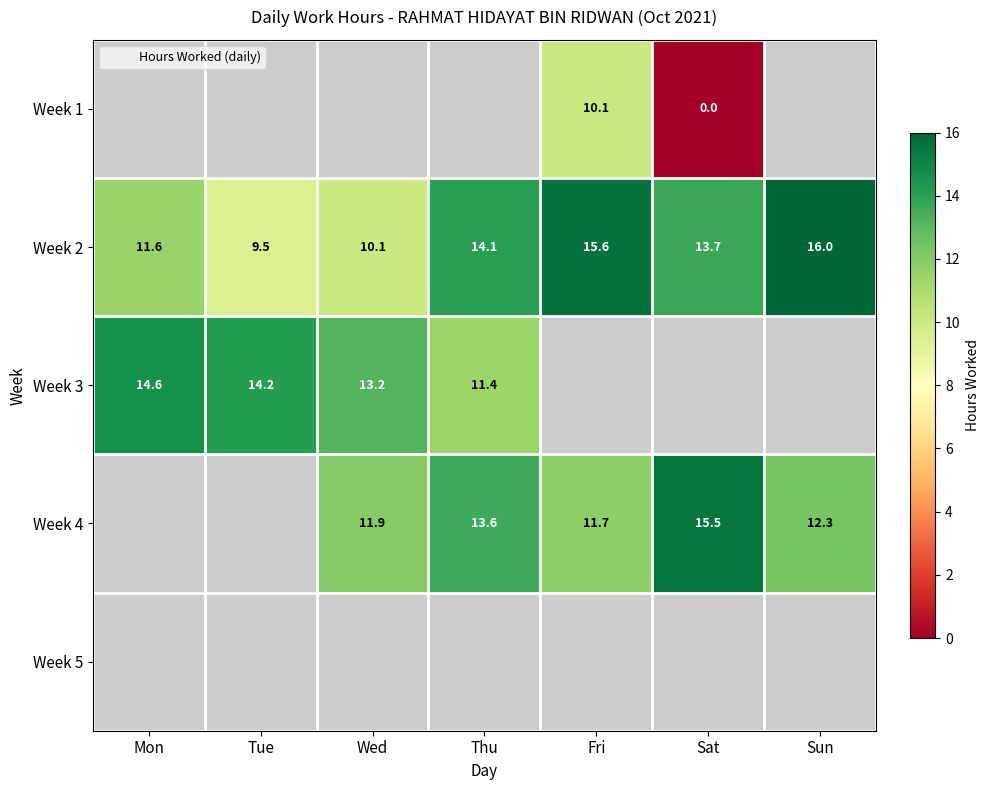

Which category has the lowest value in the Week 2 series?

Tue